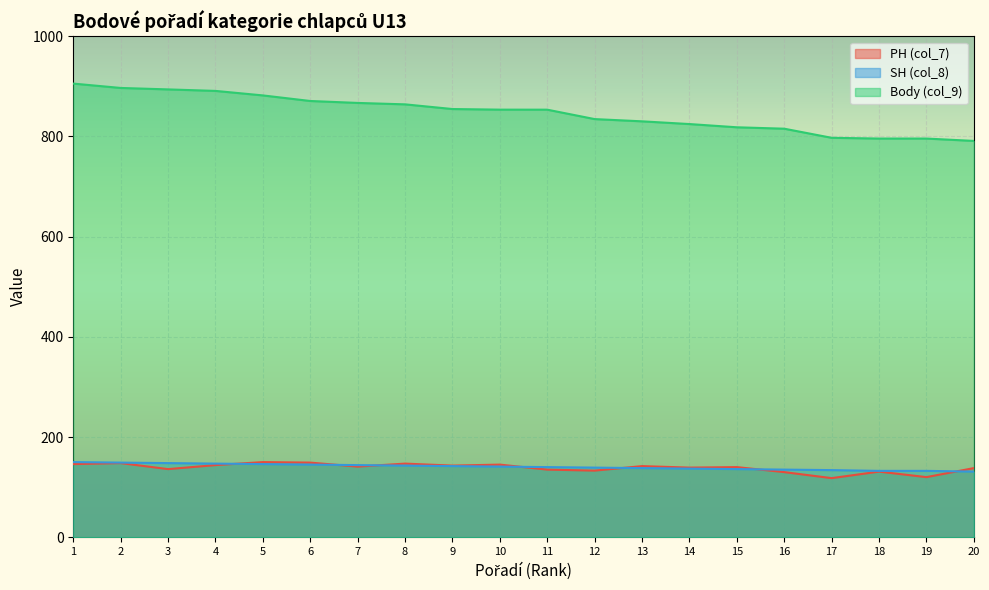

At which category is the sum across all series the highest?

1